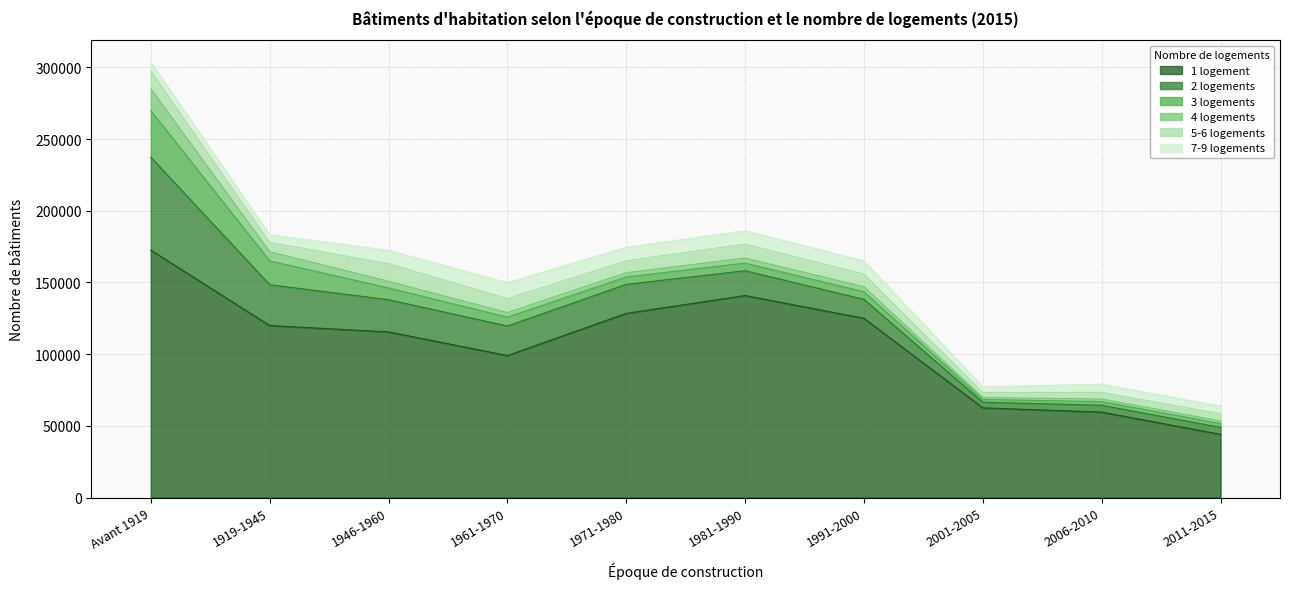

What is the label of the 4th point from the left?

1961-1970